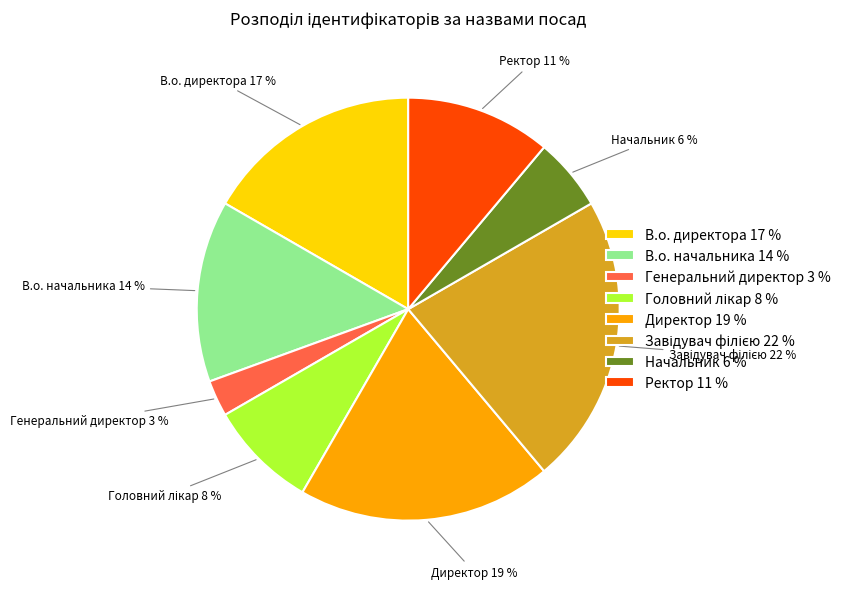

How many slices are in this pie chart?

8